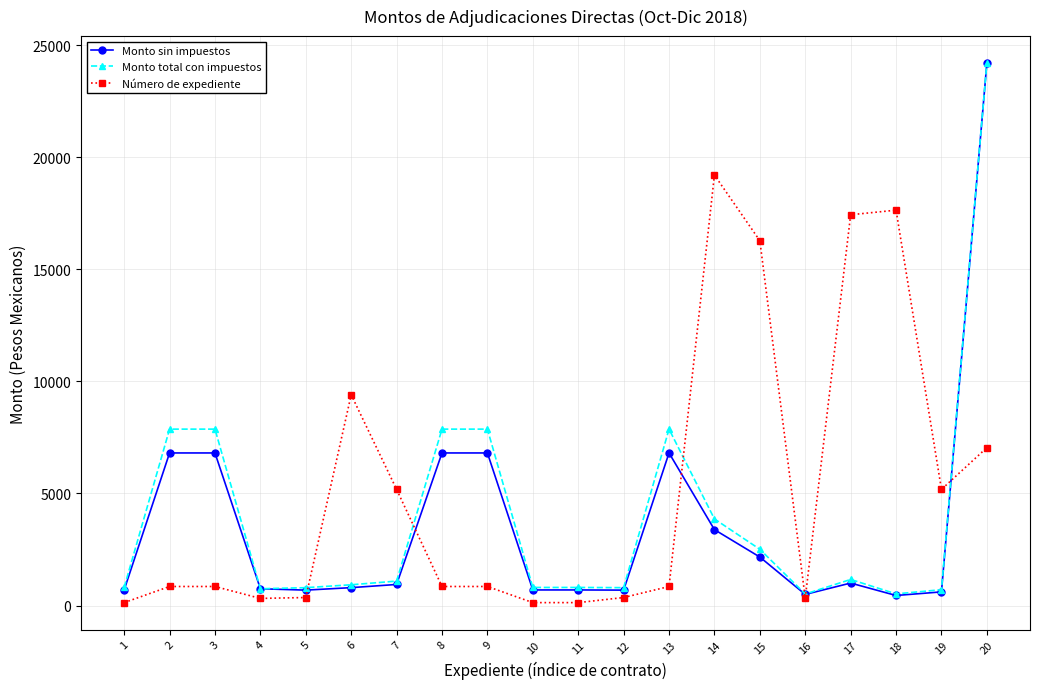

What is the value of the Monto sin impuestos point at the 6th from the left?

800.0